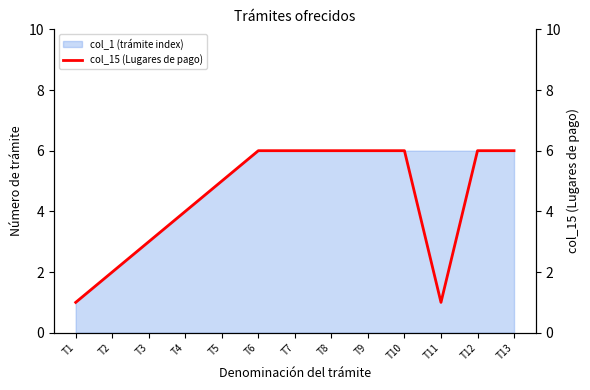

Does the chart display data point markers on the line(s)?

No